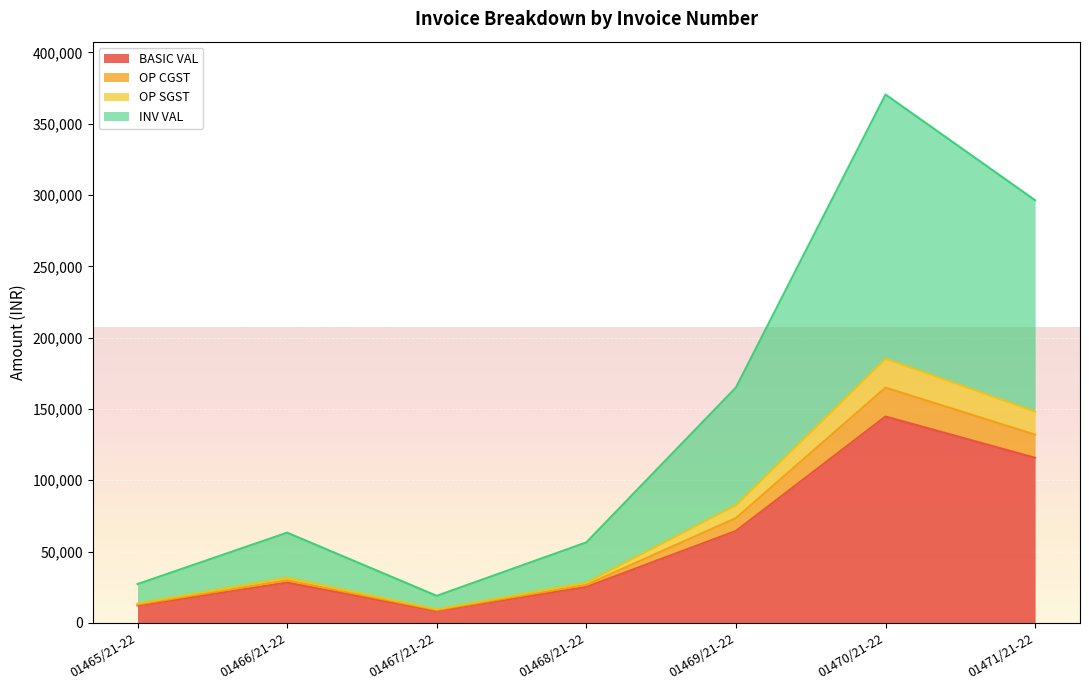

What position from the right is 01469/21-22?

3